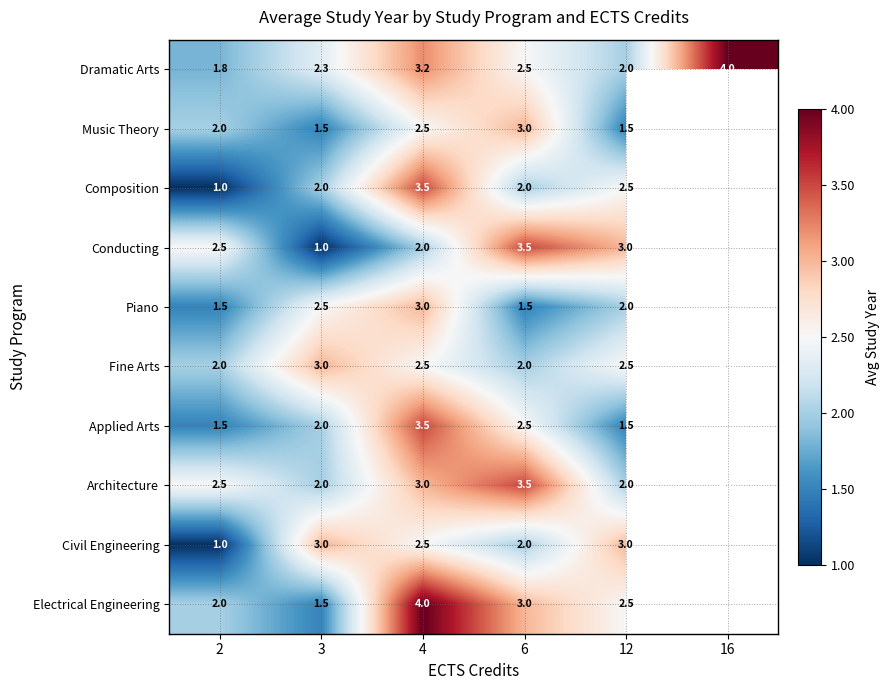

Is it true that Conducting equals 2.0 at 4?

True